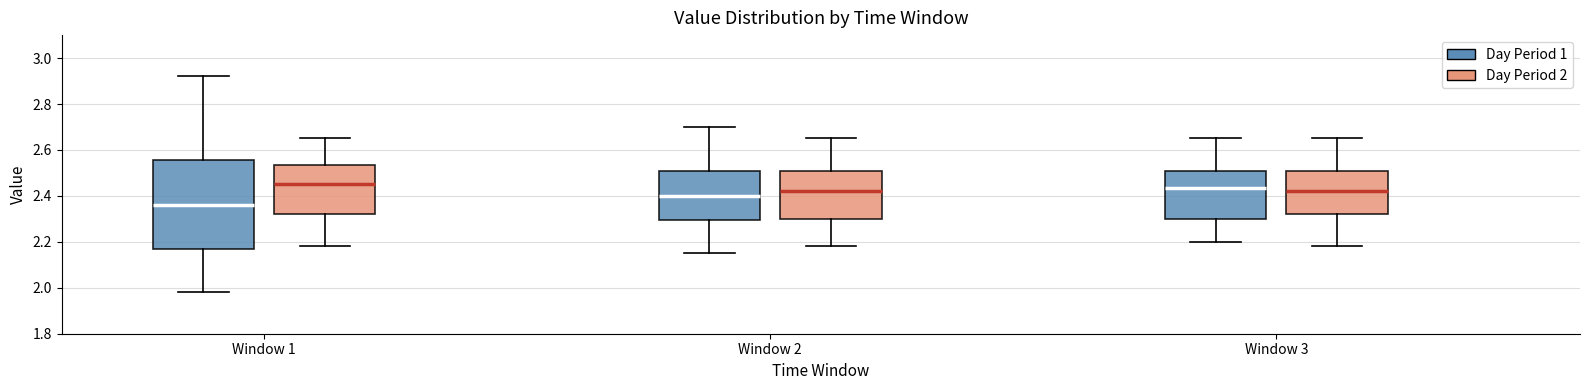

Reading left to right, transcribe this box plot: for each box, give where its median line is, the range the box spans, and where its two whiskers end, as read against the y-axis. The values are not printed on the chart, so give them approximately, as read against the axis.

Window 1 (Day Period 1): median 2.36, box 2.18 to 2.56, whiskers 1.98 to 2.92
Window 1 (Day Period 2): median 2.46, box 2.32 to 2.54, whiskers 2.18 to 2.66
Window 2 (Day Period 1): median 2.40, box 2.30 to 2.50, whiskers 2.16 to 2.70
Window 2 (Day Period 2): median 2.42, box 2.30 to 2.50, whiskers 2.18 to 2.66
Window 3 (Day Period 1): median 2.44, box 2.30 to 2.50, whiskers 2.20 to 2.66
Window 3 (Day Period 2): median 2.42, box 2.32 to 2.50, whiskers 2.18 to 2.66